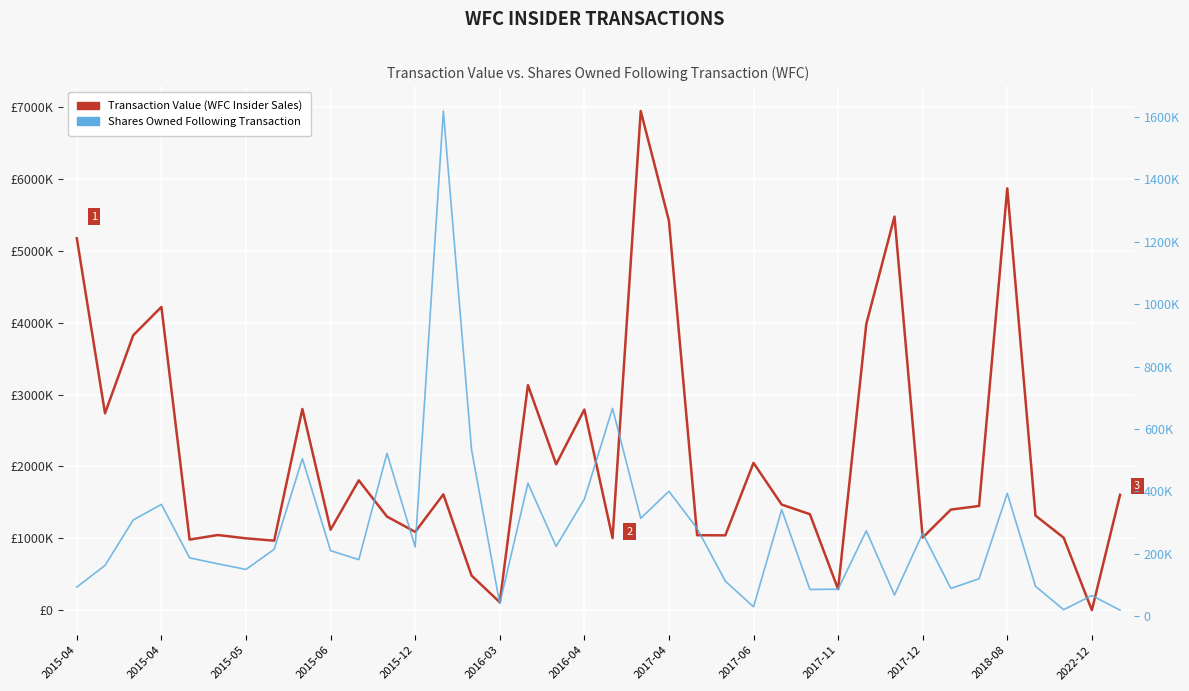

Reading left to right, extract all data points from this chart.

Transaction Value (WFC Insider Sales): 5175600	2740000	3825500	4220370	982440	1046140	999900	967225	2800000	1119600	1806680	1302720	1089600	1611600	481600	110345	3132444	2030800	2792350	1002860	6946890	5421000	1043200	1041400	2049989	1469569	1335962	292234	3983000	5477590	1010460	1400049	1450250	5871000	1316419	1008788	81	1605476
Shares Owned Following Transaction: 94085	163268	308667	358657	187473	168473	150517	214982	505101	210553	181727	522186	222395	1617821	533642	40984	426392	224361	375001	666122	314060	400652	281728	113024	30755	341699	86319	87226	274082	68534	266127	89639	120651	394109	96553	21478	66971	20036